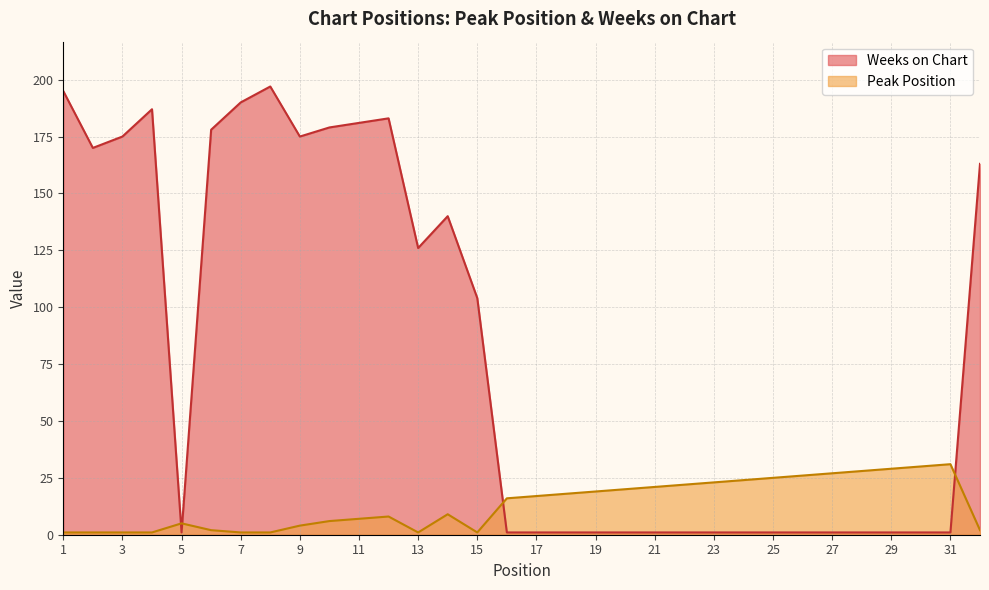

Between 9 and 27, which series saw the biggest shift?

Weeks on Chart